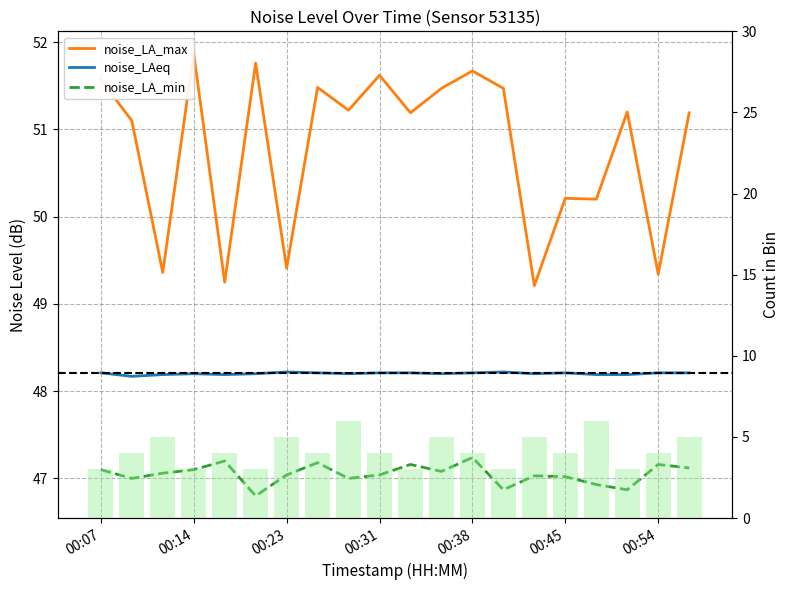

Reading left to right, transcribe all the data shown in this chart.

noise_LA_max: 51.6	51.1	49.4	51.9	49.2	51.8	49.4	51.5	51.2	51.6	51.2	51.5	51.7	51.5	49.2	50.2	50.2	51.2	49.3	51.2
noise_LAeq: 48.2	48.2	48.2	48.2	48.2	48.2	48.2	48.2	48.2	48.2	48.2	48.2	48.2	48.2	48.2	48.2	48.2	48.2	48.2	48.2
noise_LA_min: 47.1	47.0	47.1	47.1	47.2	46.8	47.0	47.2	47.0	47.0	47.2	47.1	47.2	46.9	47.0	47.0	46.9	46.9	47.2	47.1